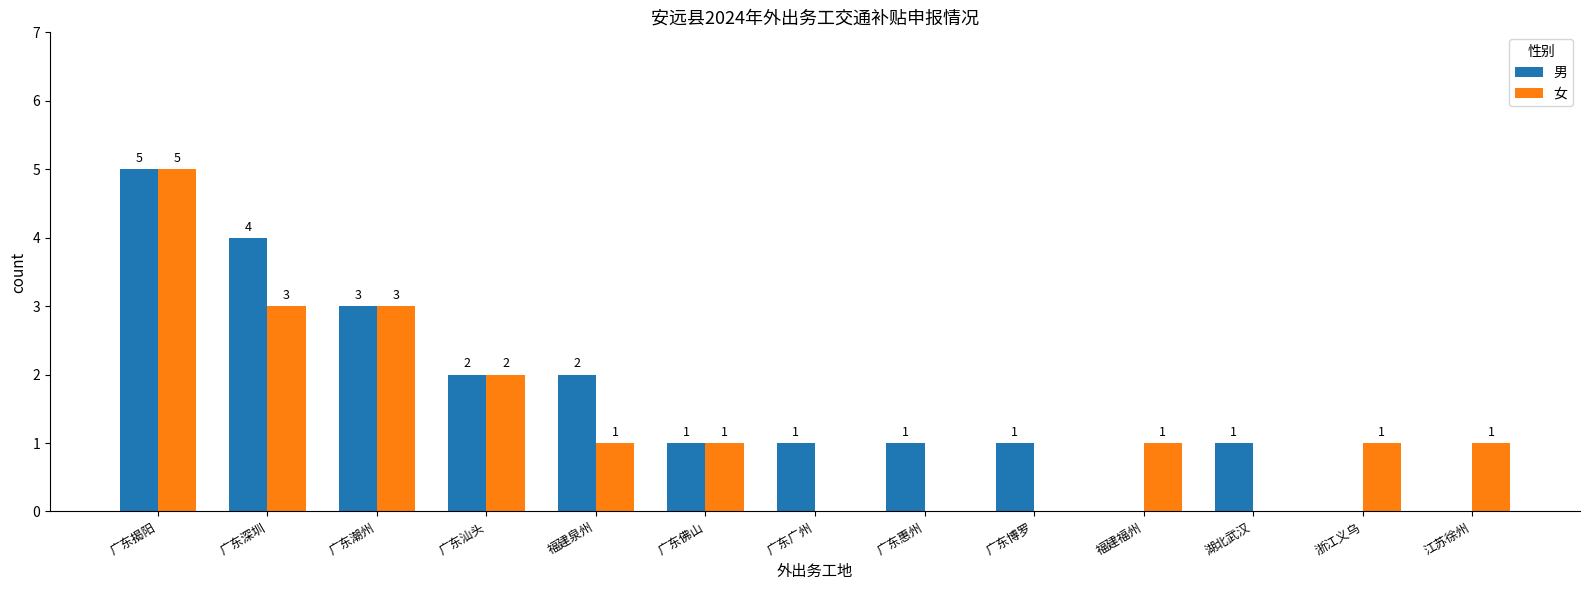

What is the average value of the 男 series?

2